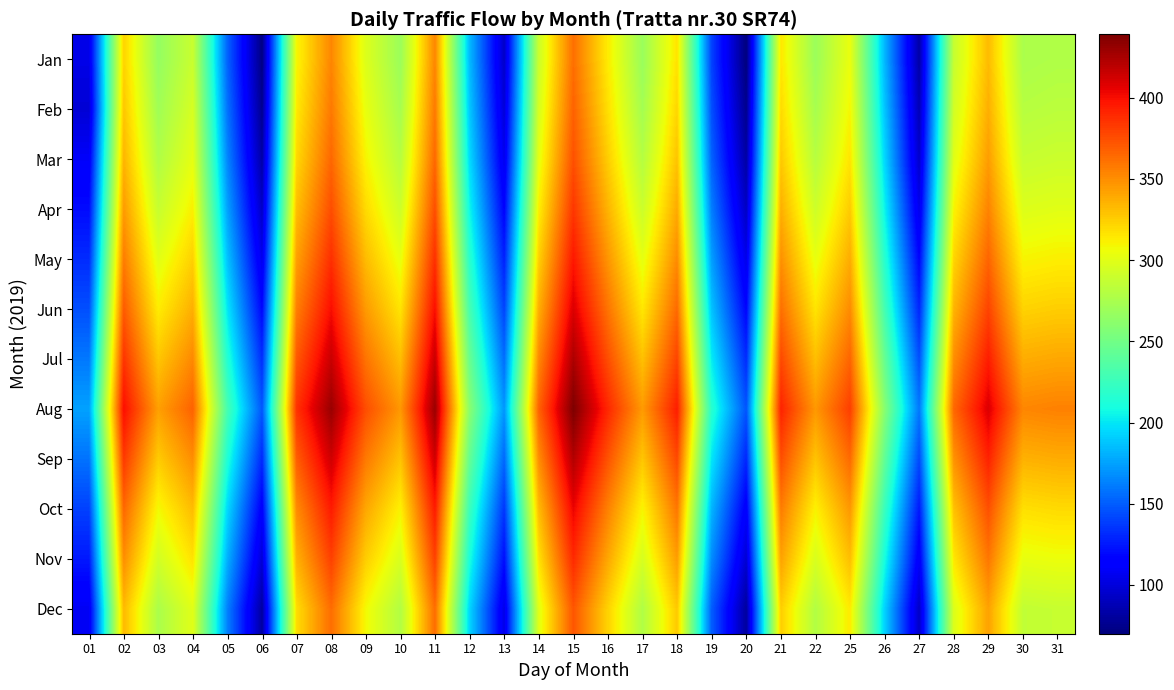

At how many categories does at least one series exceed 145?

29